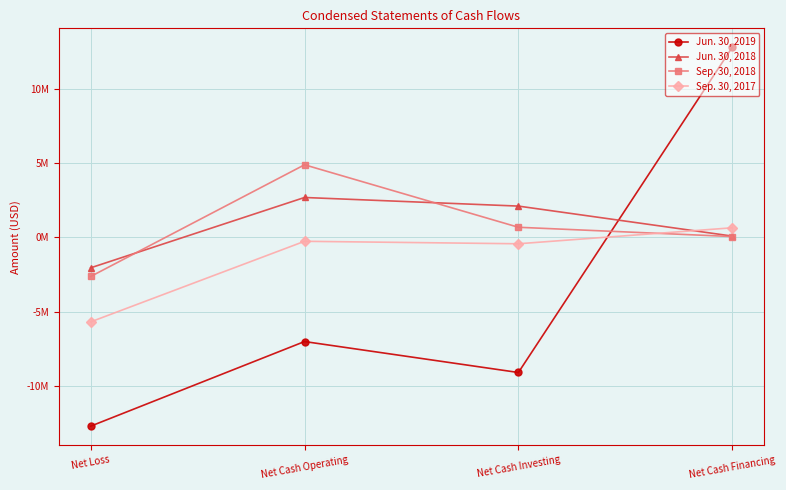

How many intersections are there between Jun. 30, 2018 and Sep. 30, 2017?

1